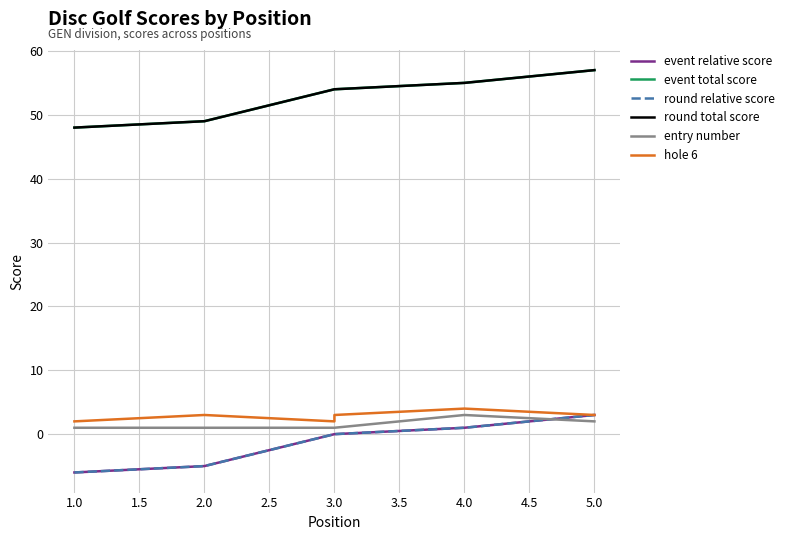

What position from the left is 0.5?

1